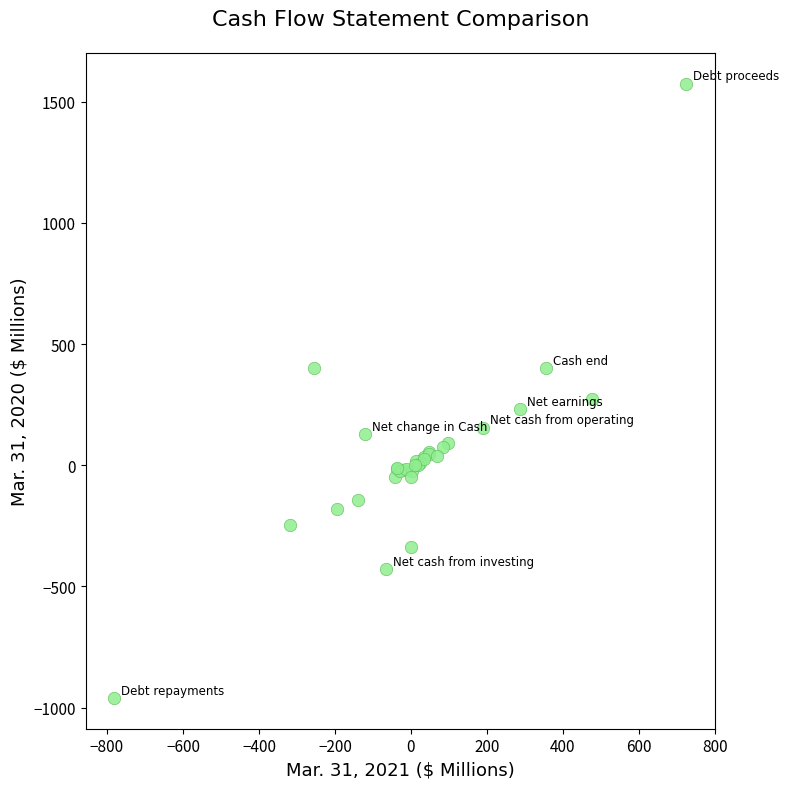

What Y value in the scatter plot is closest to 307?

273.2